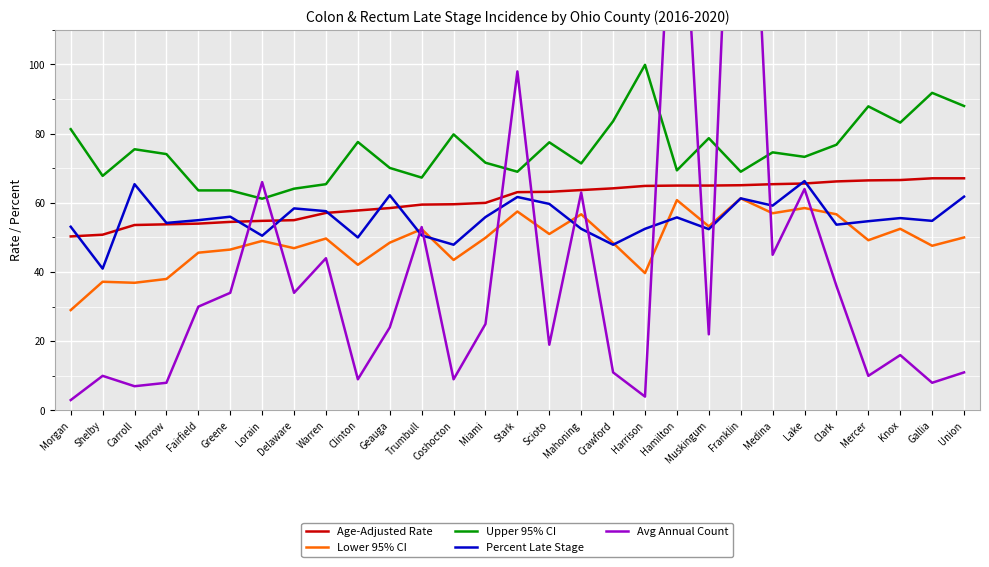

Read the Lower 95% CI value at Lorain.

49.0